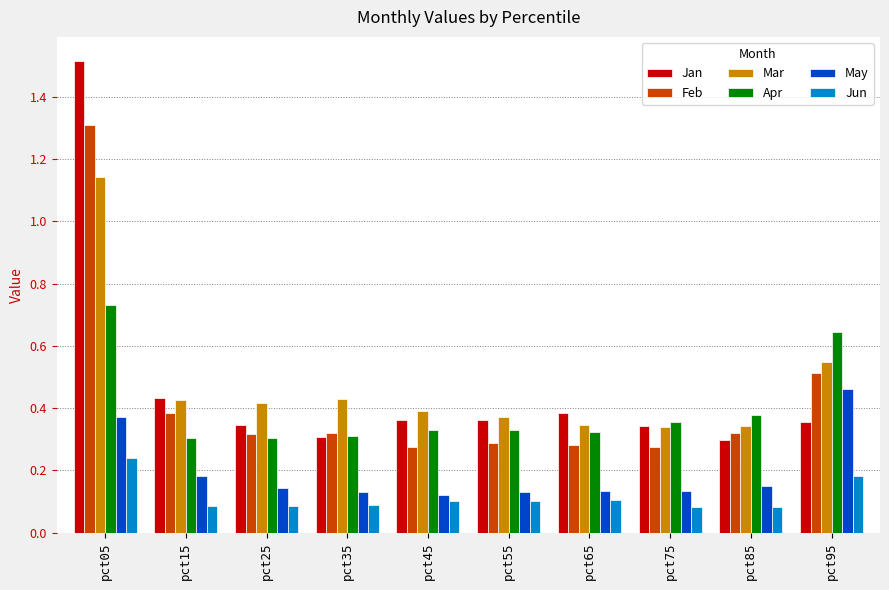

Which series has the largest range (max minus min)?

Jan